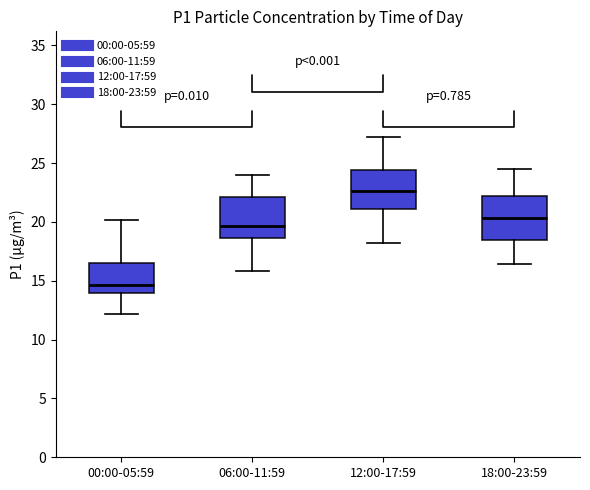

Where does the upper whisker of the box for 00:00-05:59 end on the y-axis? The values are not printed on the chart, so give them approximately, as read against the axis.

20.0